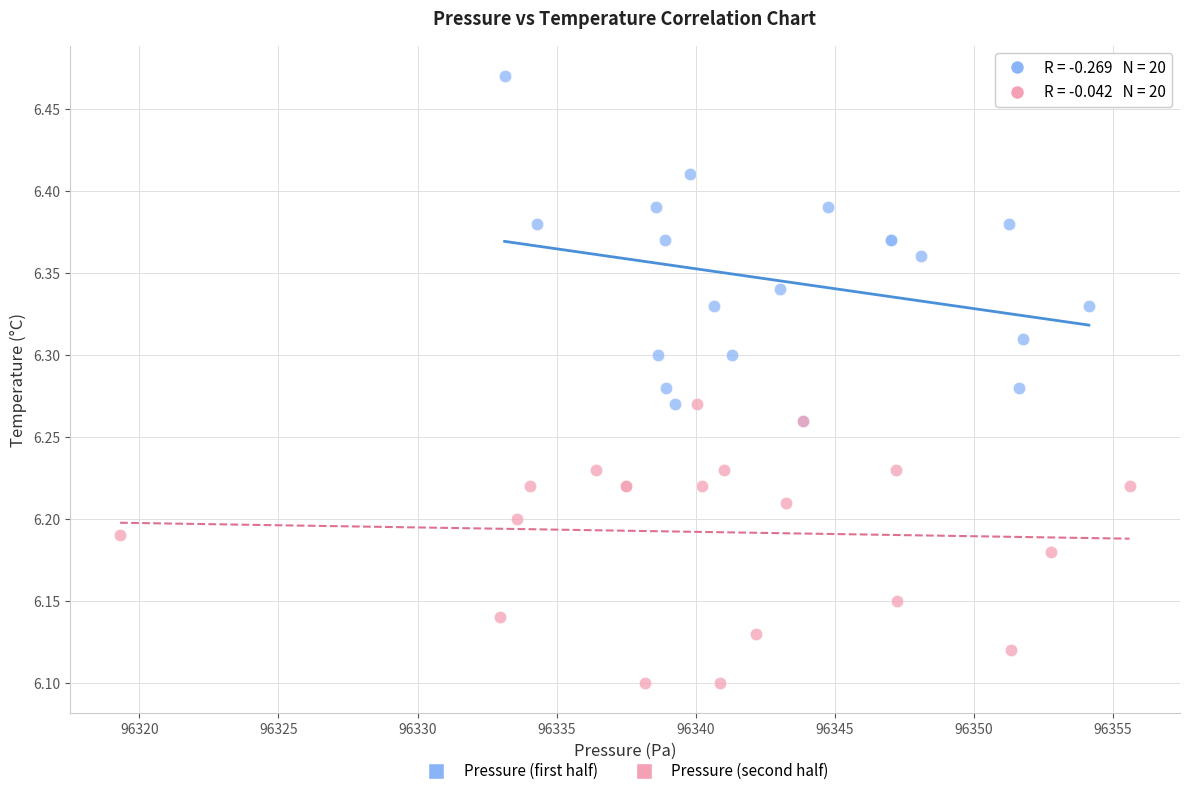

Which series contains the highest Y value?

Pressure (first half)